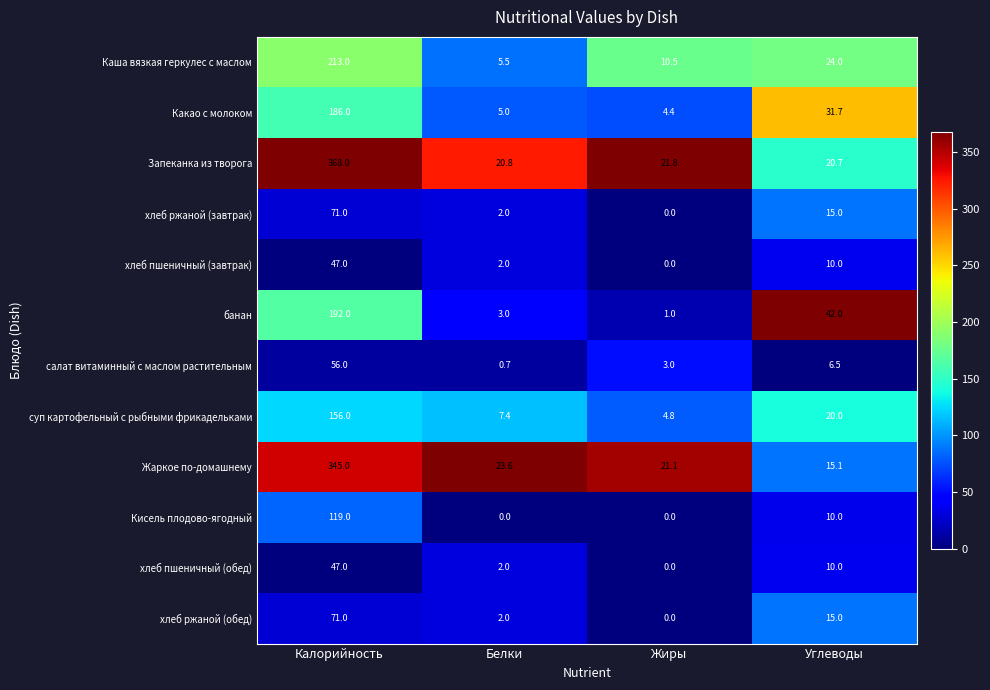

The value of Жаркое по-домашнему at Калорийность is 345.0. True or false?

True